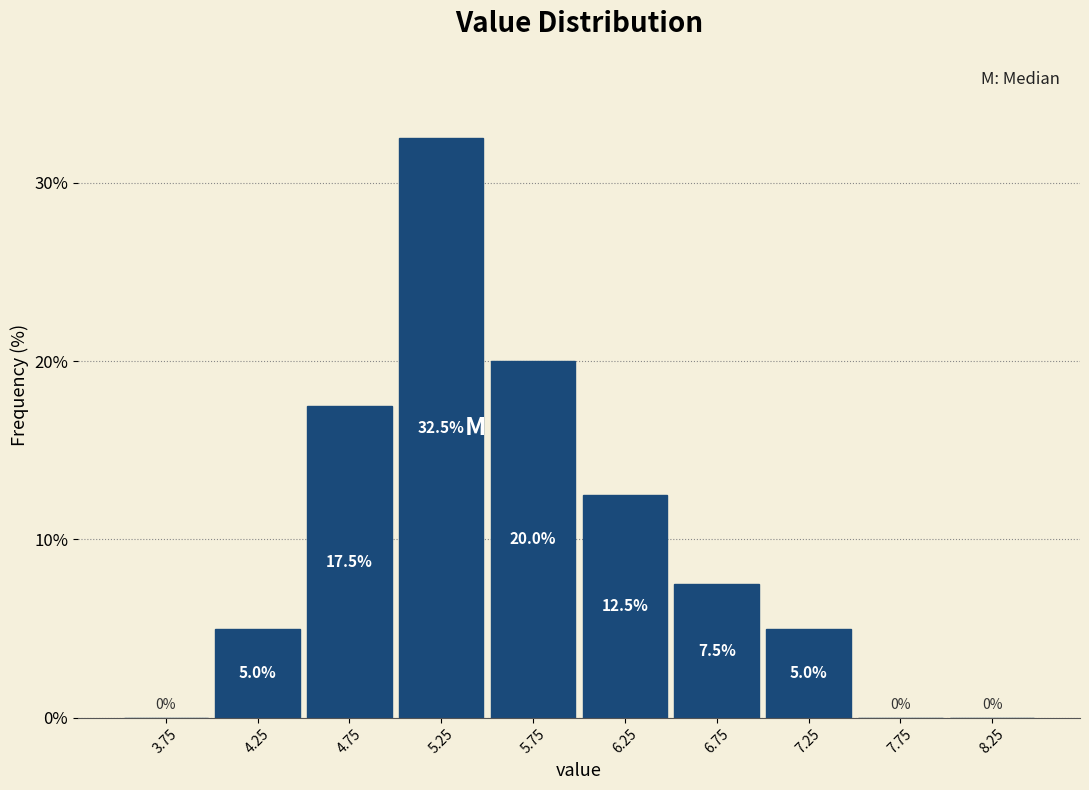

Reading left to right, list every bar in this chart as the range it spans on the x-axis followed by its height.

3.5 to 4.0: 0.0
4.0 to 4.5: 5.0
4.5 to 5.0: 17.5
5.0 to 5.5: 32.5
5.5 to 6.0: 20.0
6.0 to 6.5: 12.5
6.5 to 7.0: 7.5
7.0 to 7.5: 5.0
7.5 to 8.0: 0.0
8.0 to 8.5: 0.0